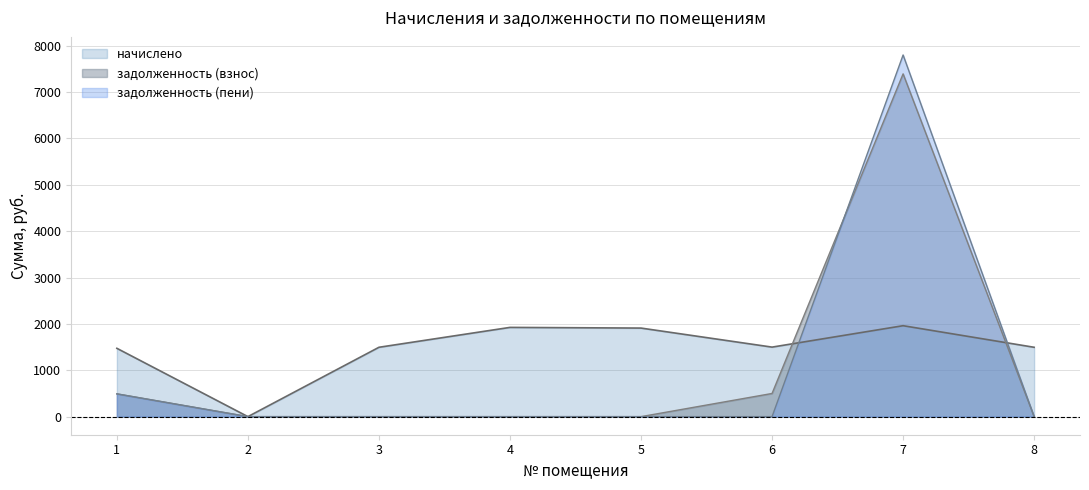

Reading left to right, extract all data points from this chart.

начислено: 1=1473.7	2=0.0	3=1495.7	4=1924.7	5=1910.0	6=1499.4	7=1961.3	8=1495.7
задолженность (взнос): 1=491.2	2=0.0	3=0.0	4=0.0	5=0.0	6=499.8	7=7392.6	8=0.0
задолженность (пени): 1=491.2	2=0.0	3=0.0	4=0.0	5=0.0	6=0.0	7=7800.1	8=0.0